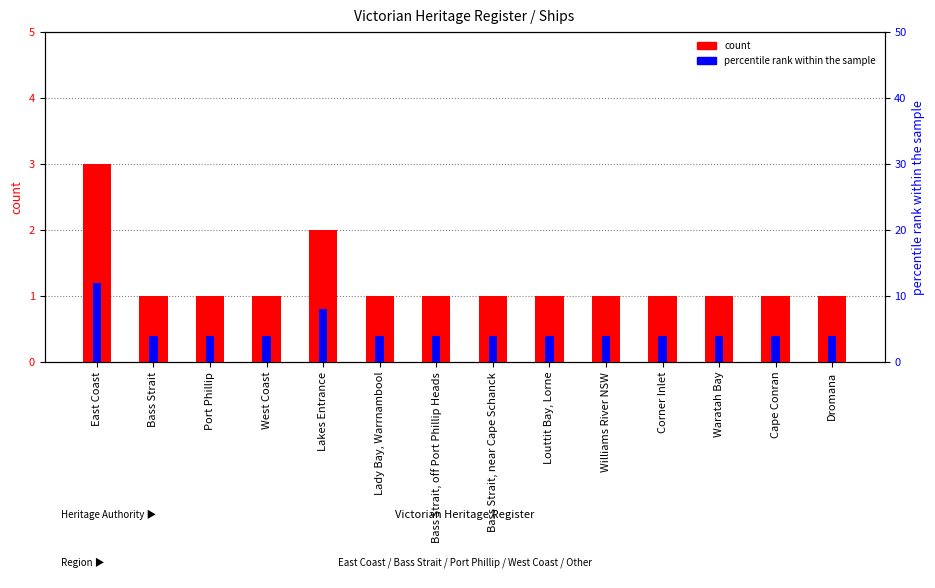

Which series has the largest total across all categories?

percentile rank within the sample